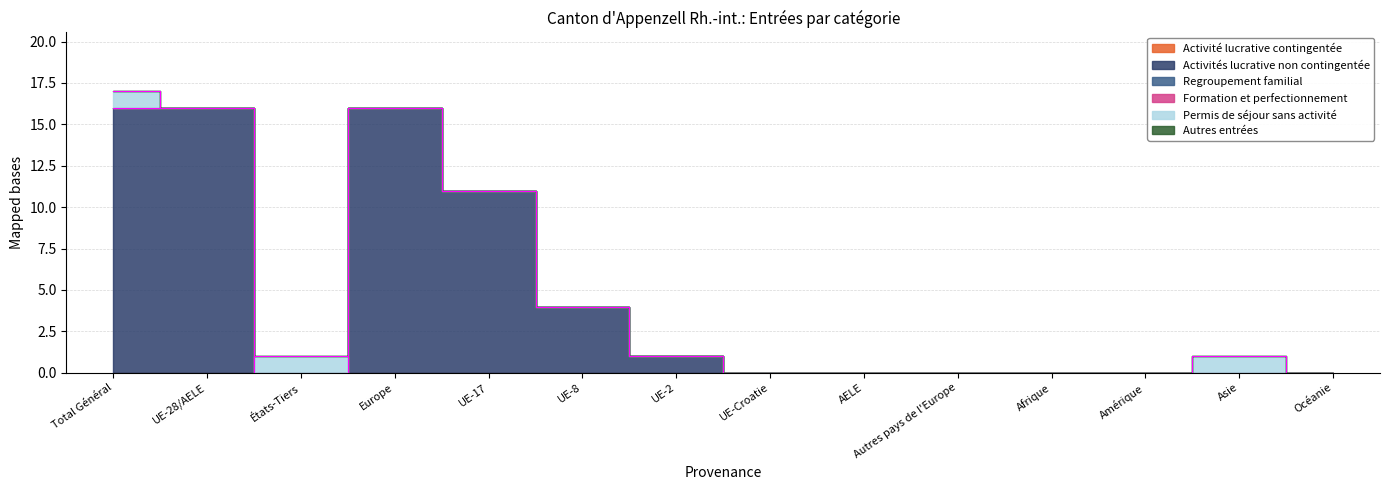

Does the chart display data point markers on the line(s)?

No